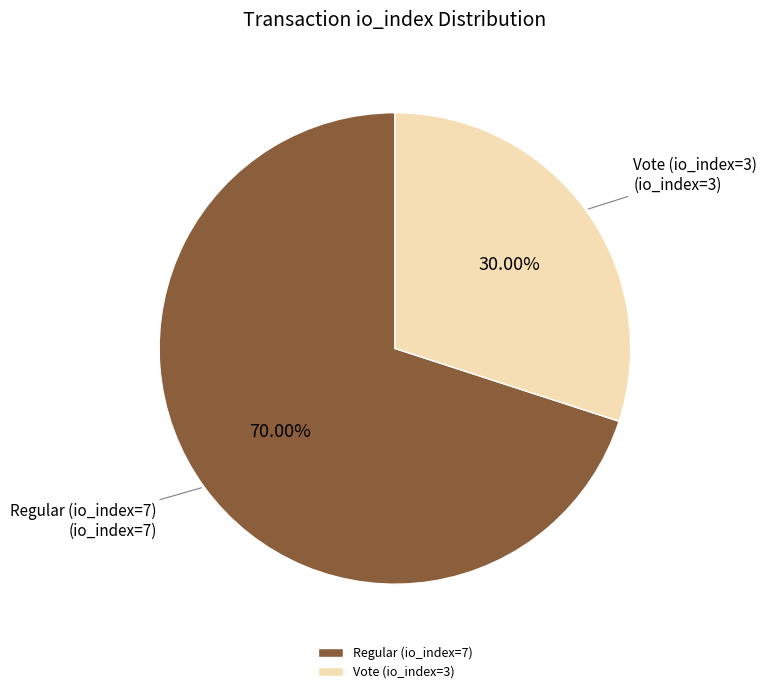

Which slice is the largest?

Regular (io_index=7)